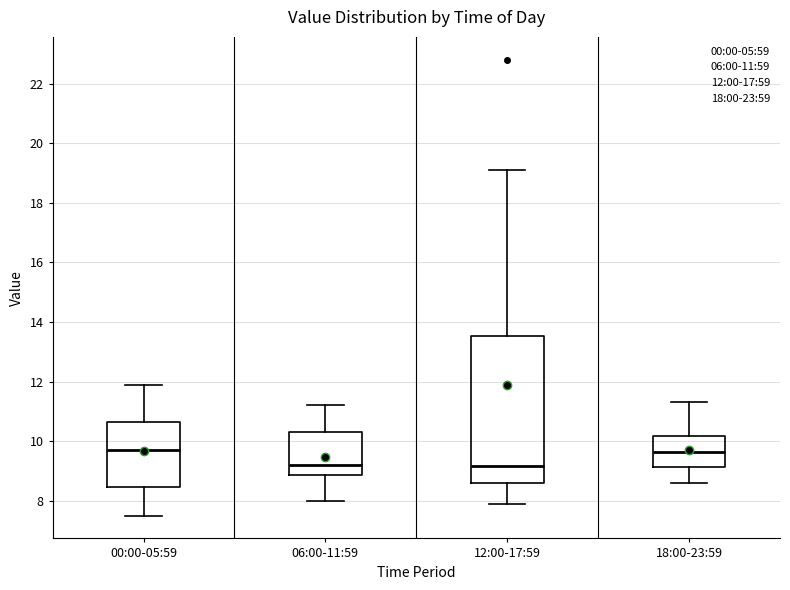

Comparing the boxes themselves (not the whiskers), which one is the tallest?

12:00-17:59